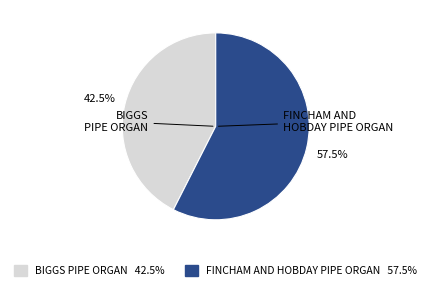

Which slice represents more than half of the pie?

FINCHAM AND HOBDAY PIPE ORGAN